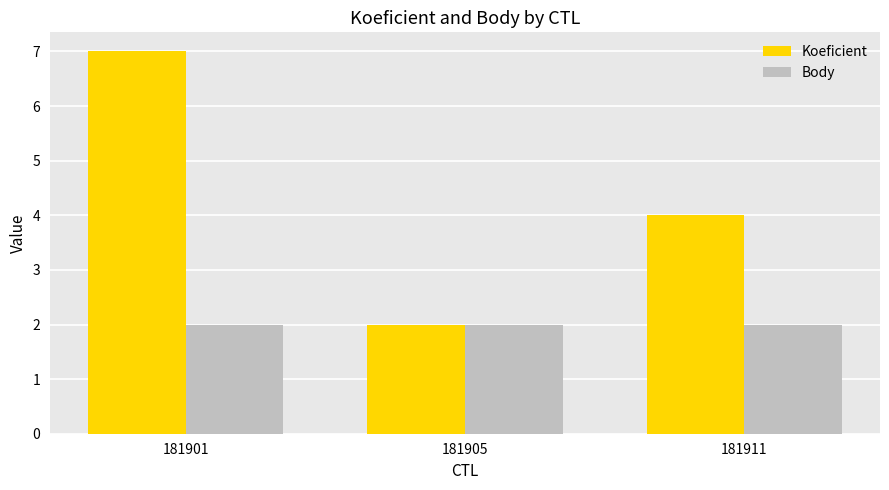

What is the total value across all series at 181911?

6